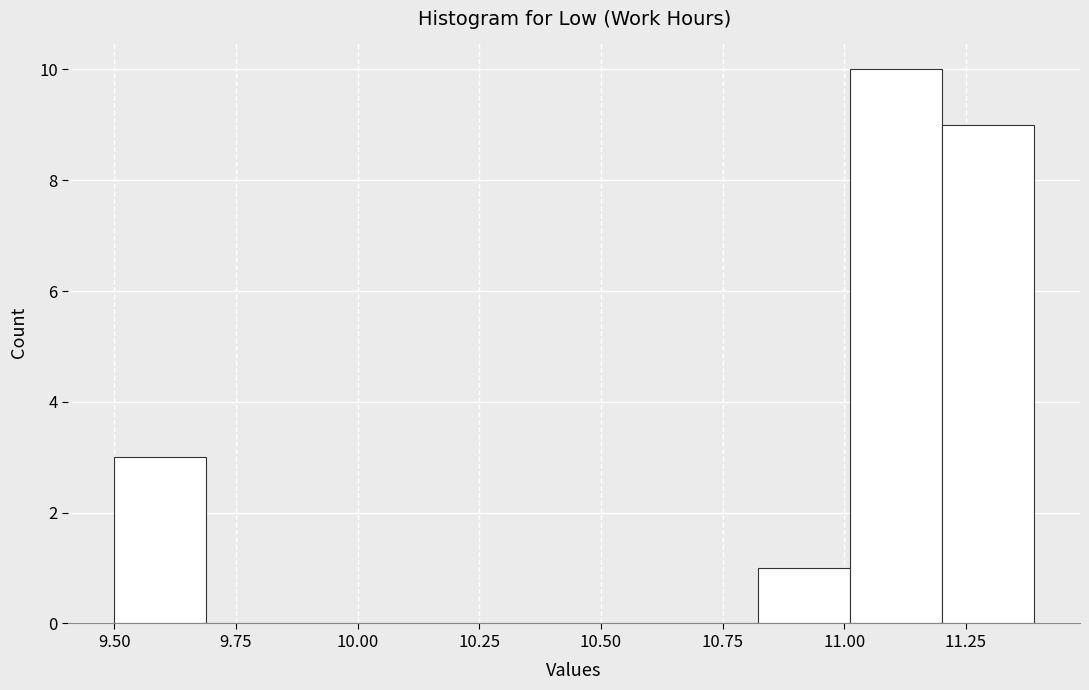

Read against the x-axis, roughly where is the centre of the tallest bar?

11.10